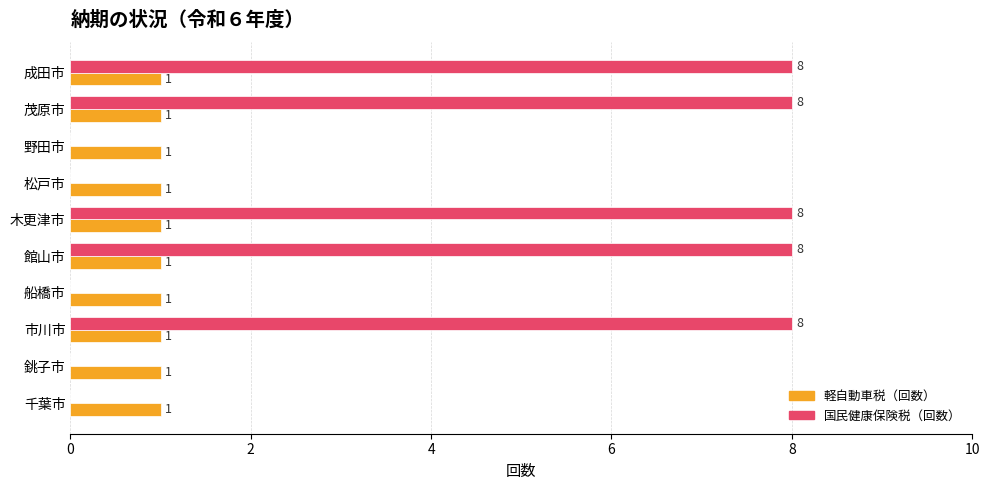

Read the 国民健康保険税（回数） value at 市川市.

8